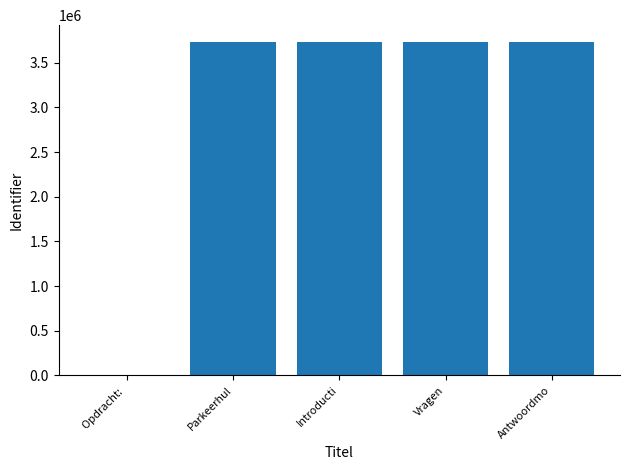

What is the change in value from Opdracht:  to Antwoordmo?

+3734198